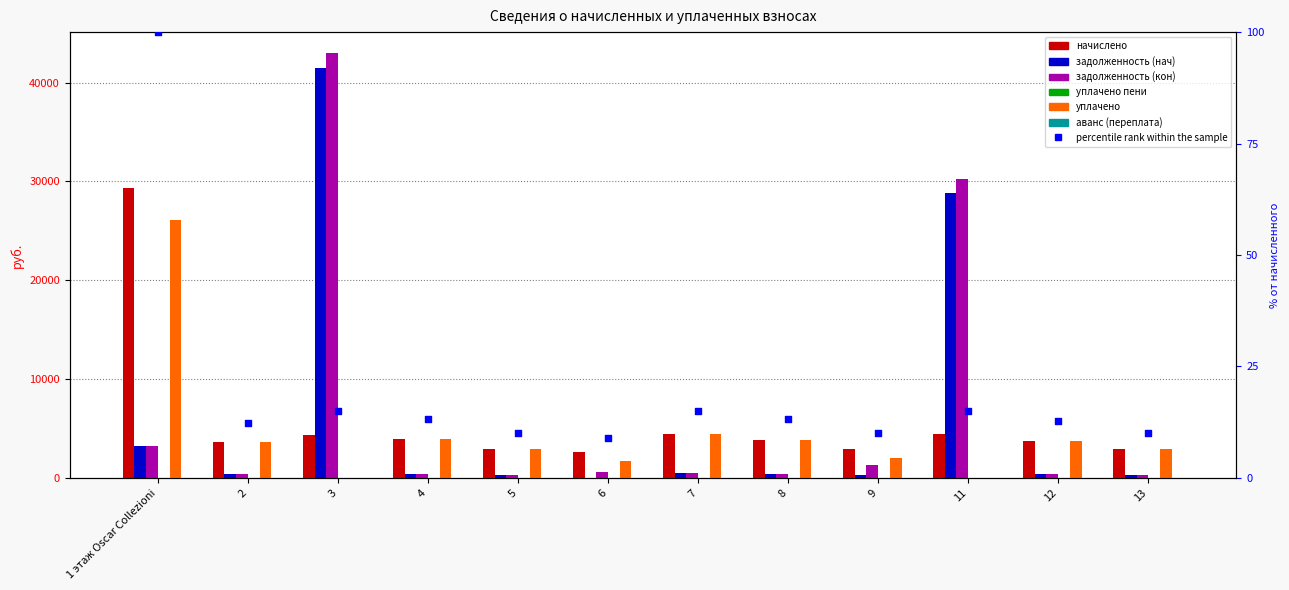

At how many categories does at least one series exceed 17619?

3